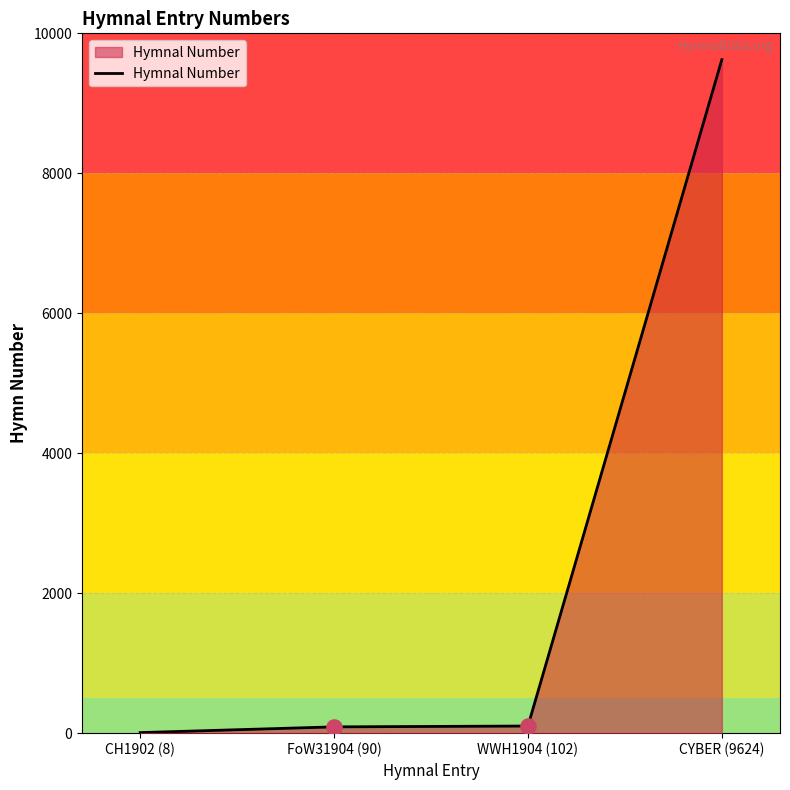

What is the ratio of the value at CYBER (9624) to the value at CH1902 (8)?

1203.0